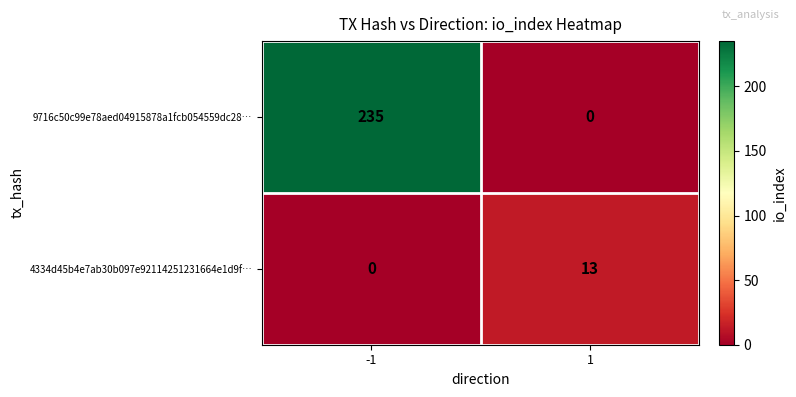

At how many categories does at least one series exceed 169?

1